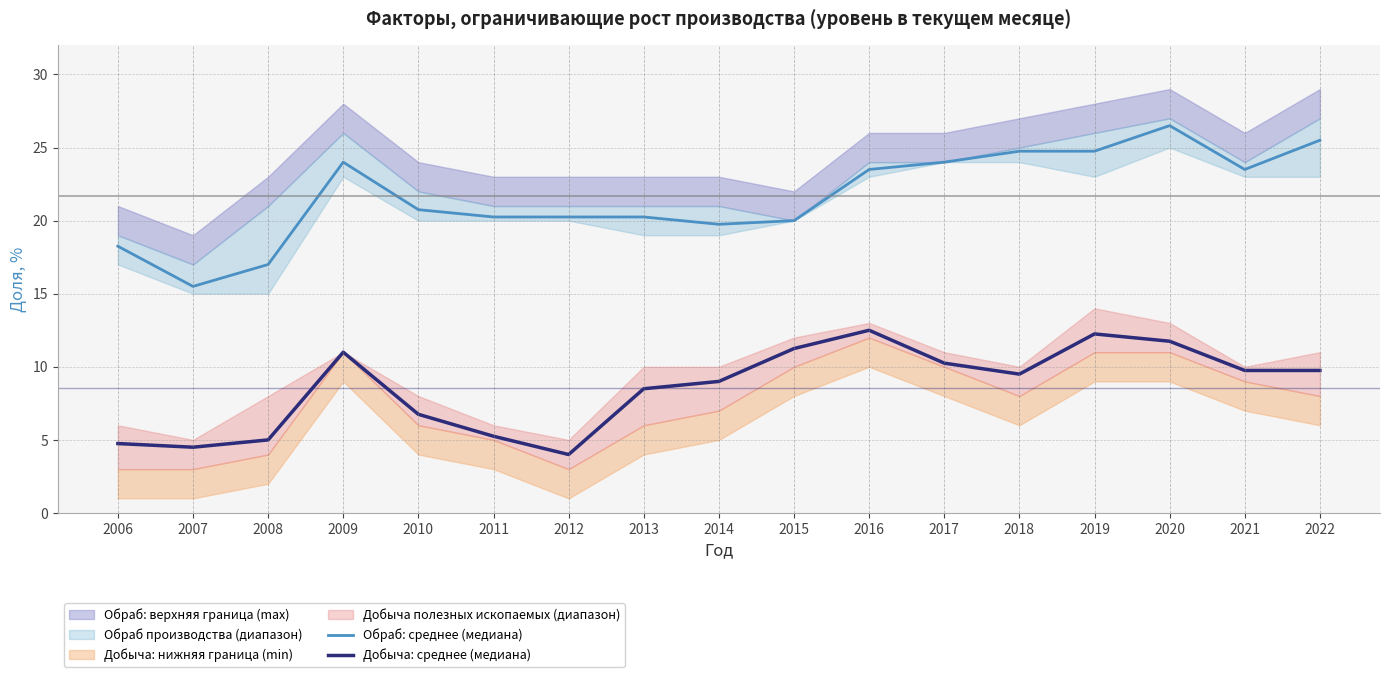

What is the average value of the Добыча: среднее (медиана) series?

8.6